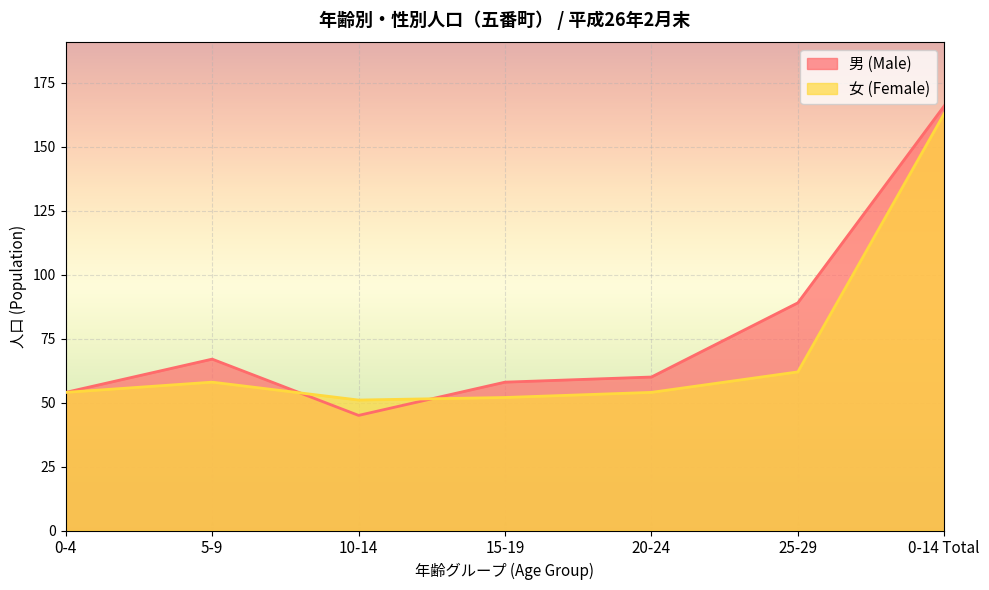

What is the value of the 女 (Female) point at the 1st from the left?

54